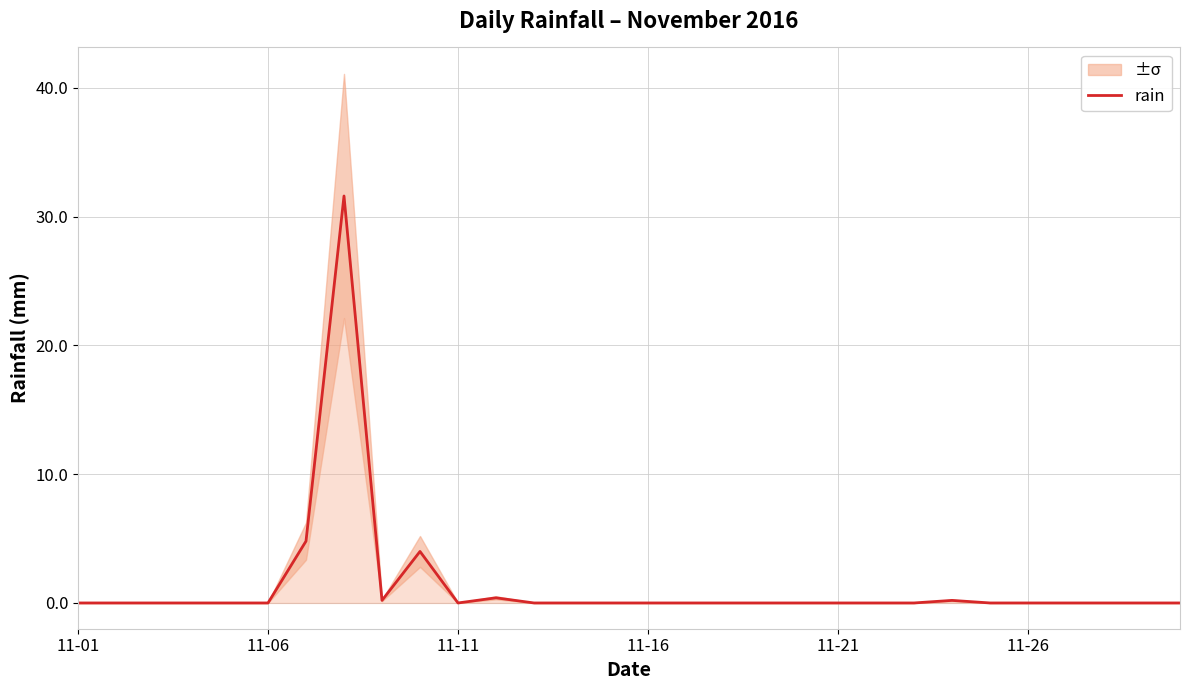

Reading left to right, transcribe all the data shown in this chart.

0.0	0.0	0.0	0.0	0.0	0.0	4.8	31.6	0.2	4.0	0.0	0.4	0.0	0.0	0.0	0.0	0.0	0.0	0.0	0.0	0.0	0.0	0.0	0.2	0.0	0.0	0.0	0.0	0.0	0.0